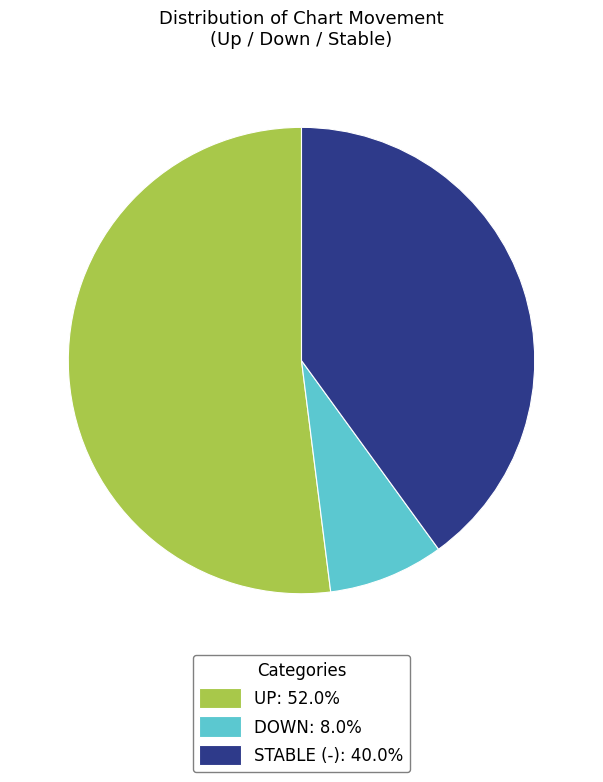

Does UP: 52.0% account for over 50% of the chart?

Yes